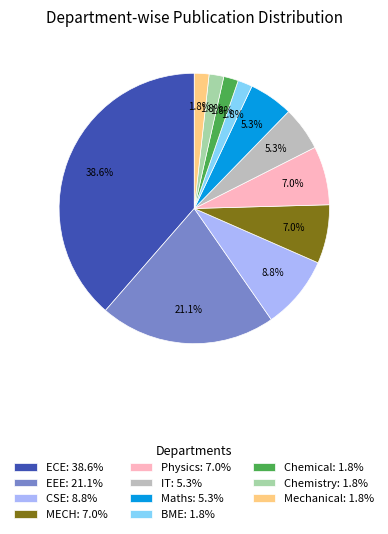

To the nearest percent, what is the average slice percentage?

9%